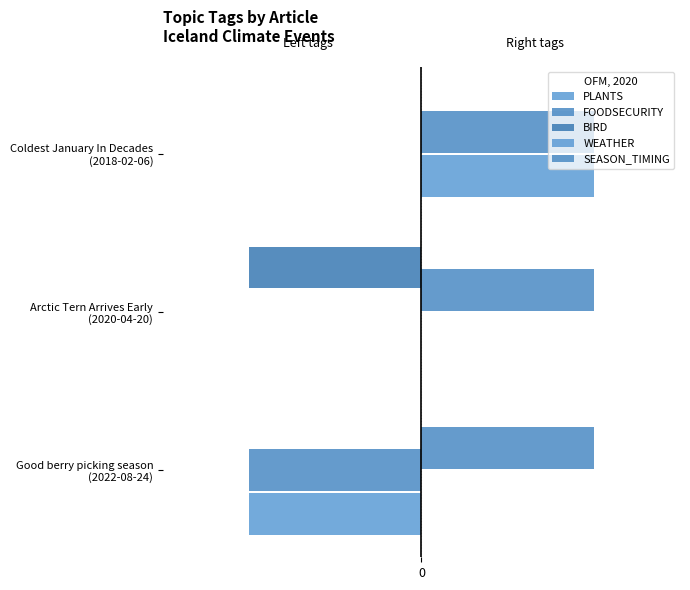

Rank the series by their maximum value, from highest to lowest.

WEATHER, SEASON_TIMING, PLANTS, FOODSECURITY, BIRD